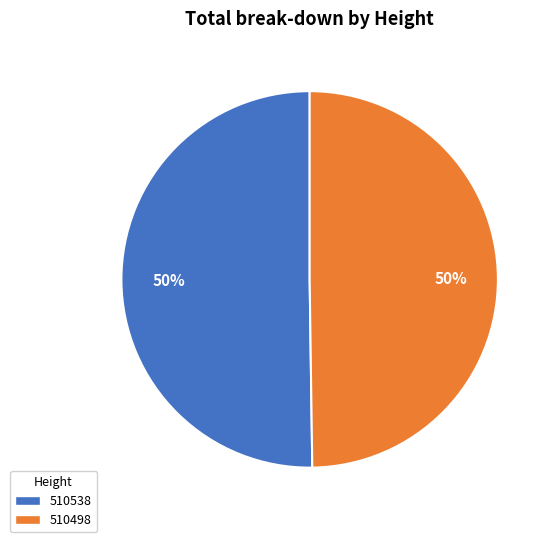

Is the sum of 510498 and 510538 greater than half?

Yes